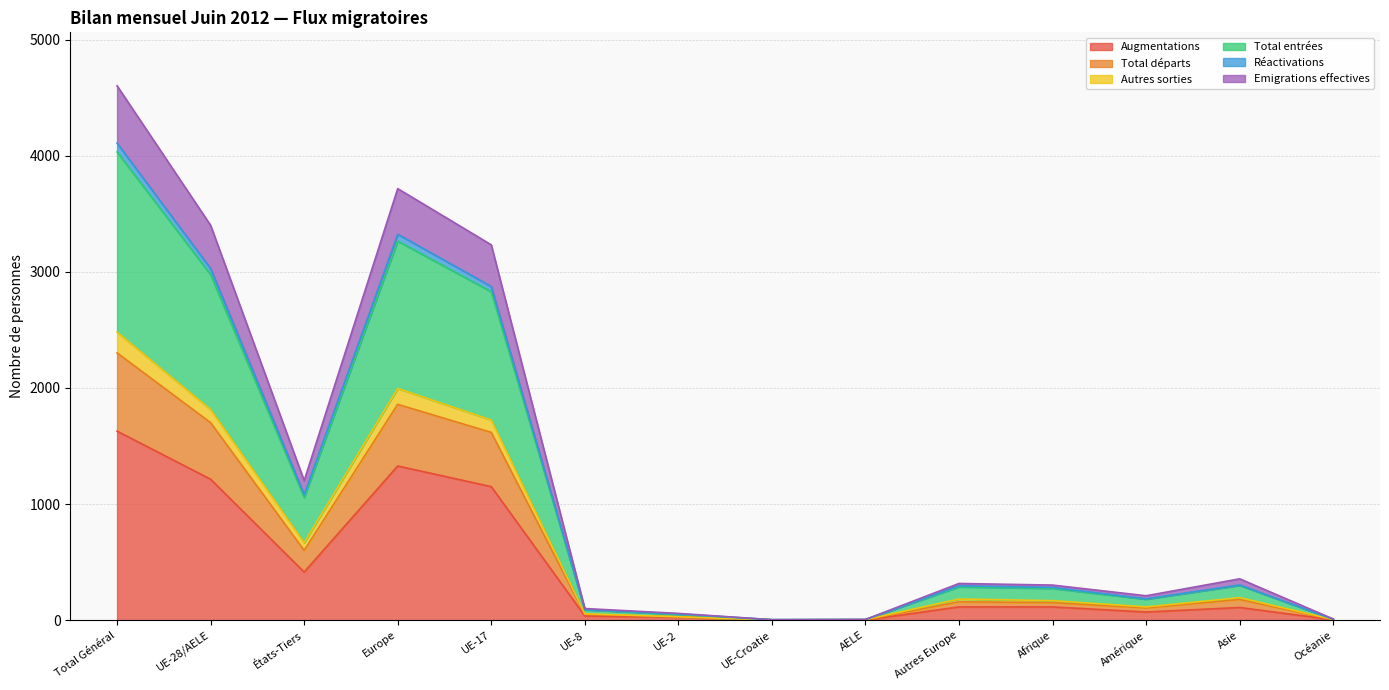

Which has a higher value, AELE or Amérique?

Amérique